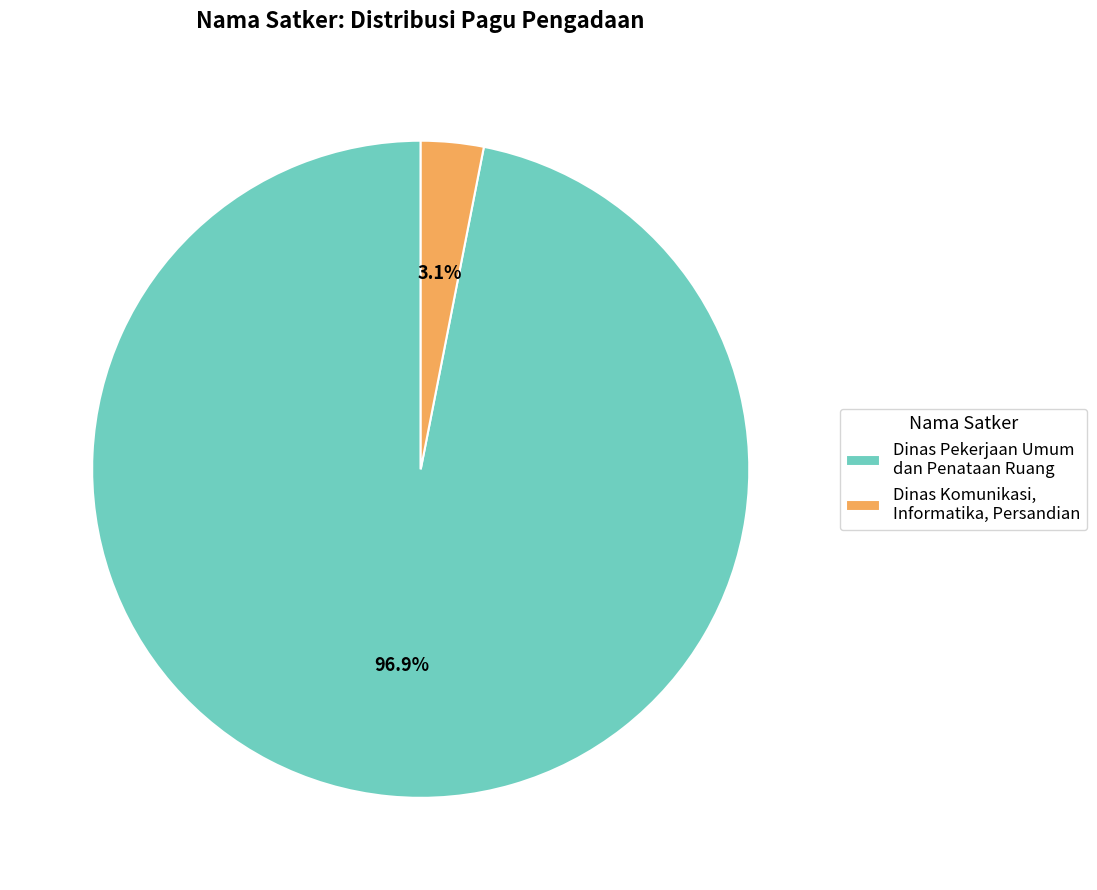

True or false: Dinas Pekerjaan Umum dan Penataan Ruang accounts for 1% of the total.

False